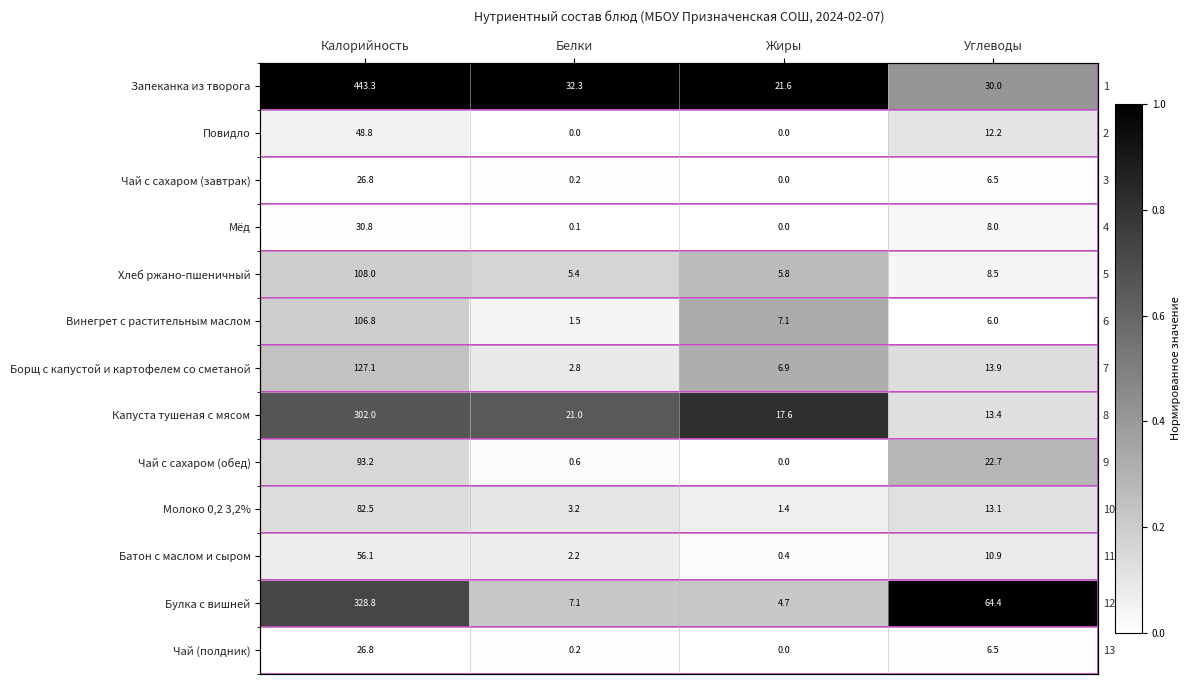

True or false: Чай (полдник) has a value of 0.0 at Белки.

False